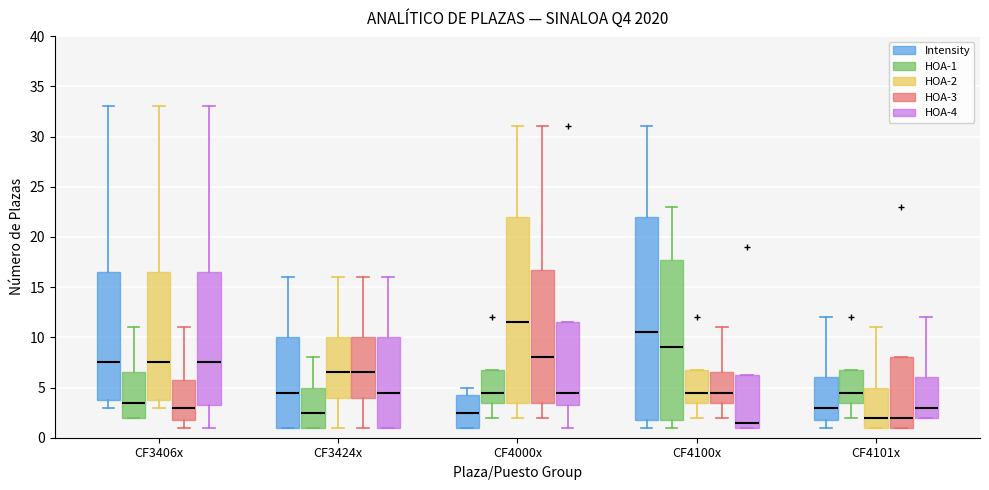

Comparing the boxes themselves (not the whiskers), which one is the tallest?

CF4100x (Intensity)